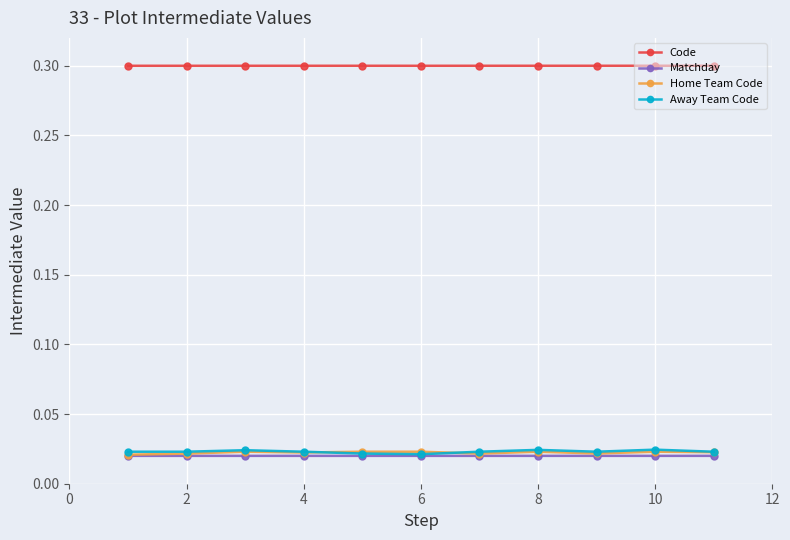

Does the chart display data point markers on the line(s)?

Yes